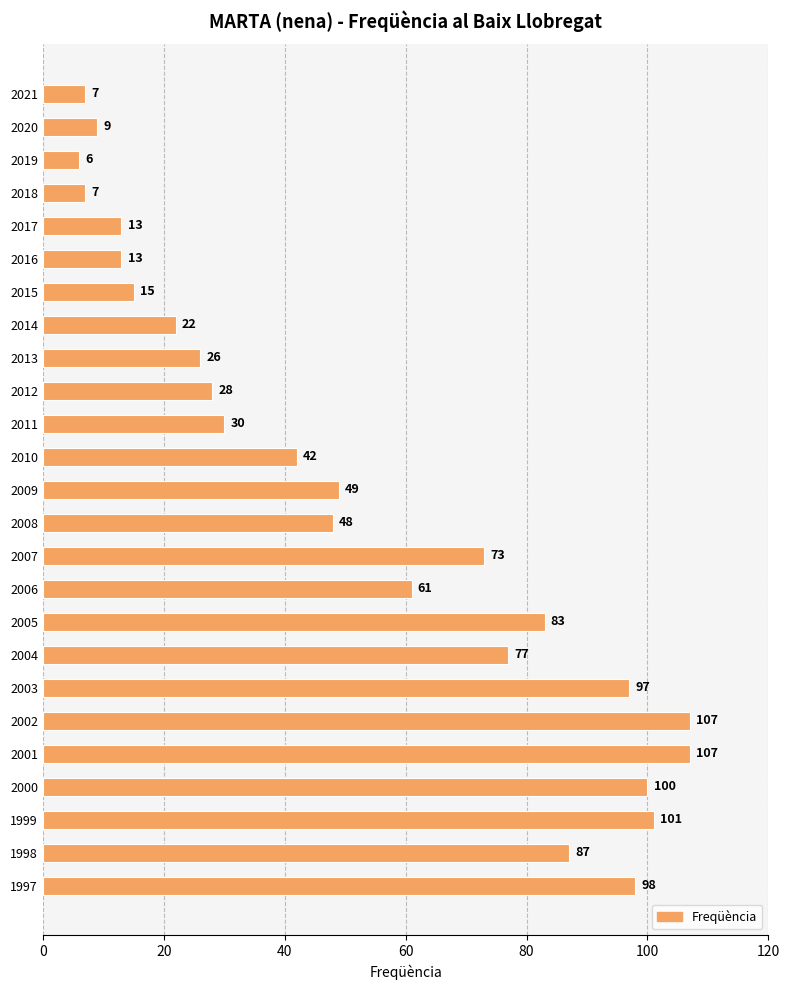

How many values are below 48?

12